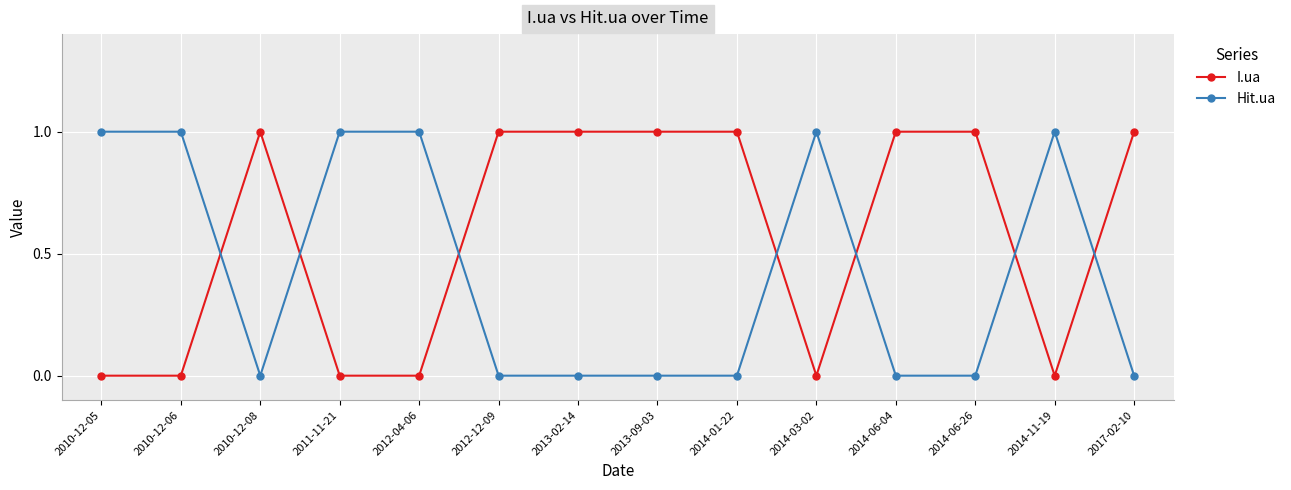

What is the value of the I.ua point at the 14th from the left?

1